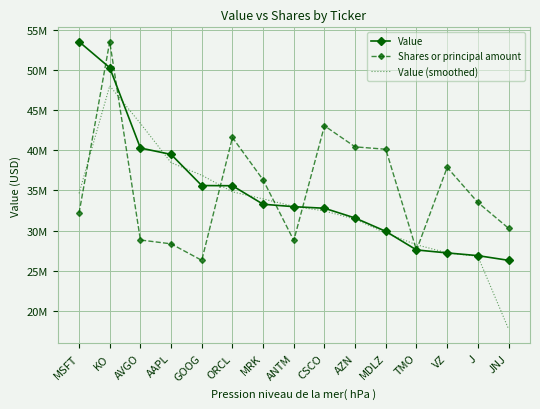

Reading left to right, what are all the values shown in this chart?

Value: MSFT=53575000.0	KO=50329000.0	AVGO=40299000.0	AAPL=39501000.0	GOOG=35614000.0	ORCL=35591000.0	MRK=33280000.0	ANTM=32976000.0	CSCO=32779000.0	AZN=31560000.0	MDLZ=29895000.0	TMO=27574000.0	VZ=27202000.0	J=26865000.0	JNJ=26276000.0
Shares or principal amount: MSFT=32177442.0	KO=53575000.0	AVGO=28816737.8	AAPL=28335720.0	GOOG=26276000.0	ORCL=41614776.3	MRK=36320134.7	ANTM=28759944.8	CSCO=43073571.2	AZN=40443813.8	MDLZ=40145619.4	TMO=27537940.4	VZ=37882946.8	J=33505025.3	JNJ=30283167.9
Value (smoothed): MSFT=34634666.7	KO=48067666.7	AVGO=43376333.3	AAPL=38471333.3	GOOG=36902000.0	ORCL=34828333.3	MRK=33949000.0	ANTM=33011666.7	CSCO=32438333.3	AZN=31411333.3	MDLZ=29676333.3	TMO=28223666.7	VZ=27213666.7	J=26781000.0	JNJ=17713666.7